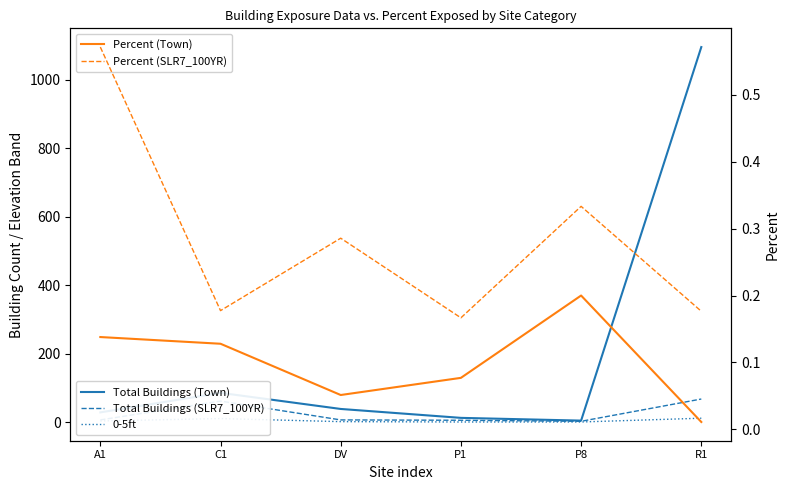

True or false: Percent (Town) has more than 0 points higher than both neighbors.

True